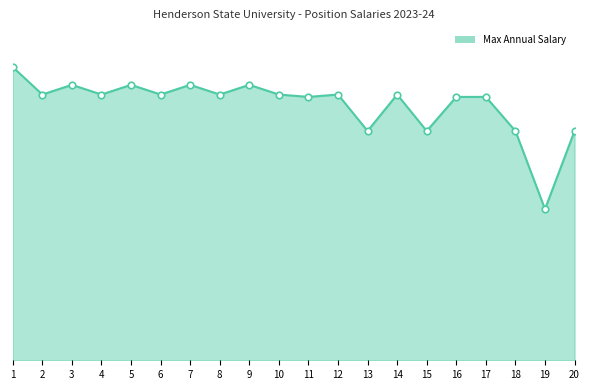

Approximately how many times larger is the value at 3 compared to 14?

1.0